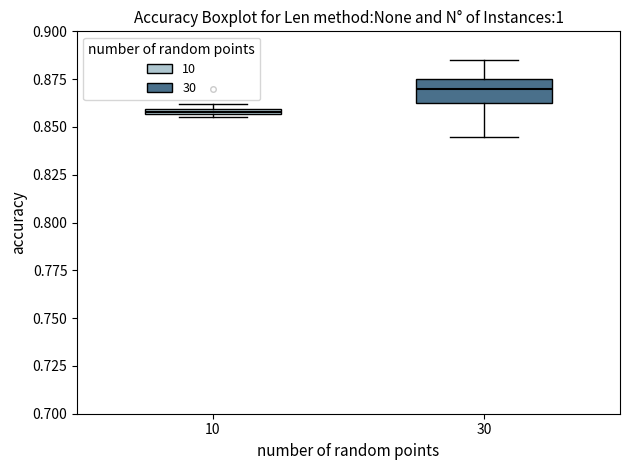

Which box is the tallest, from its lower edge to its upper edge?

30